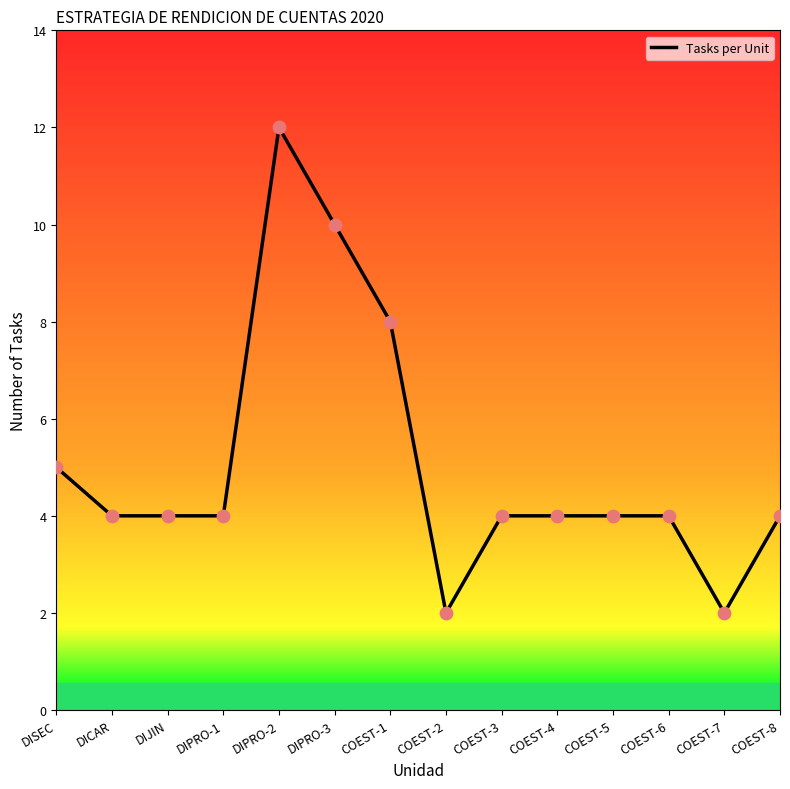

Which has a higher value, DIPRO-1 or DISEC?

DISEC